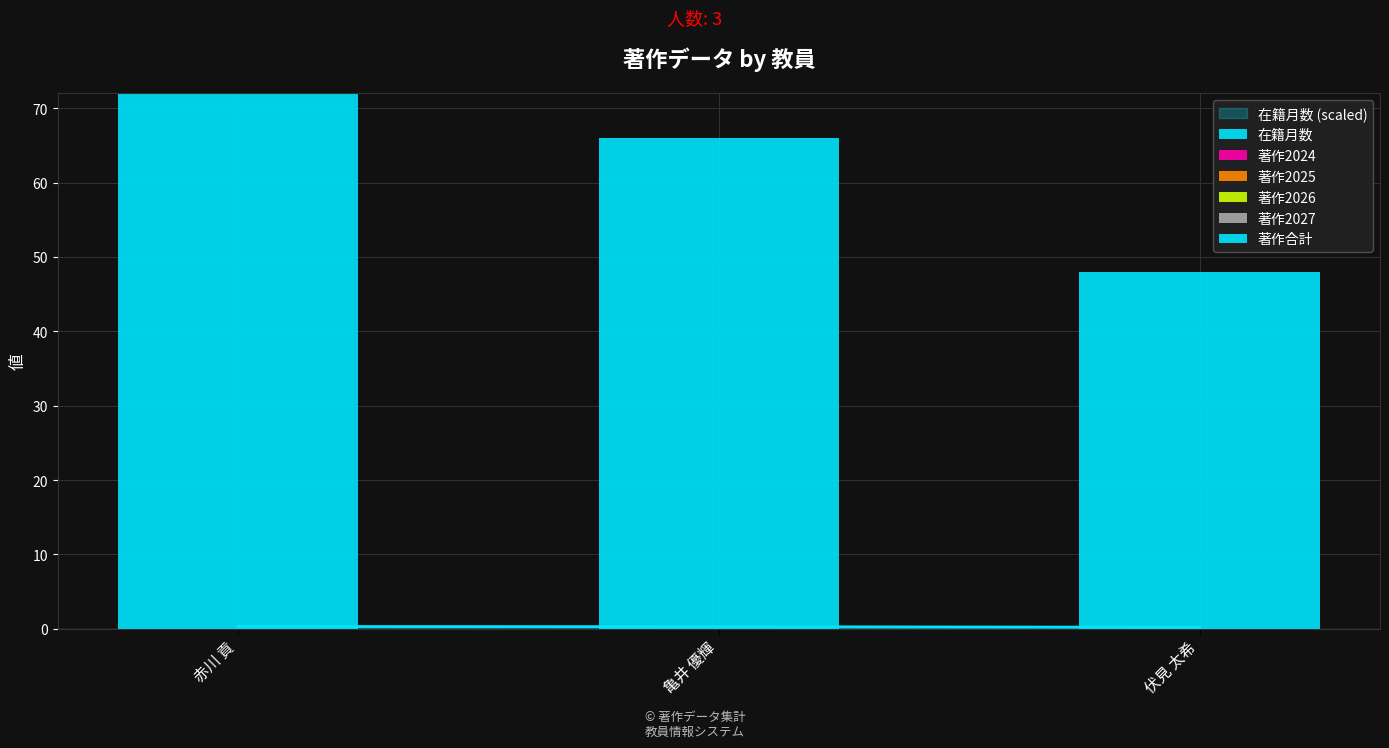

Is it true that 在籍月数 equals 66 at 亀井 優輝?

True